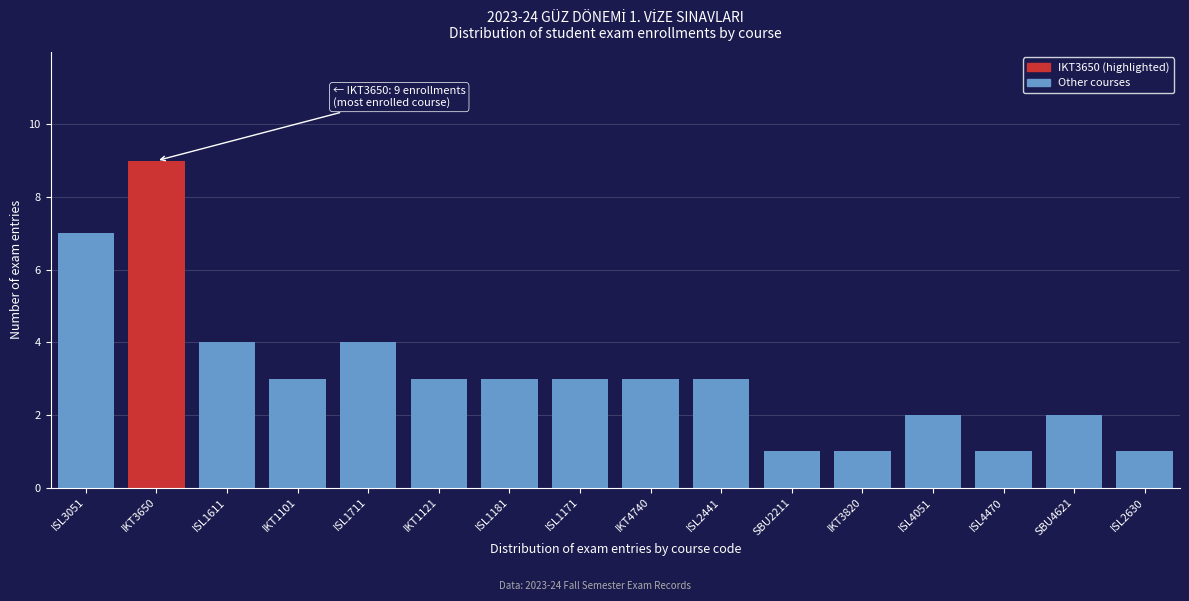

Reading right to left, transcribe all the data shown in this chart.

ISL2630=1	SBU4621=2	ISL4470=1	ISL4051=2	IKT3820=1	SBU2211=1	ISL2441=3	IKT4740=3	ISL1171=3	ISL1181=3	IKT1121=3	ISL1711=4	IKT1101=3	ISL1611=4	IKT3650=9	ISL3051=7